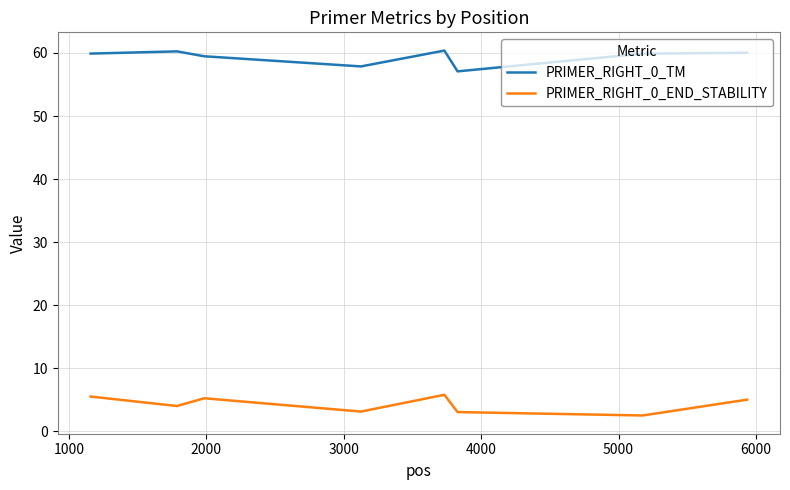

List the series in order of their overall mean, highest first.

PRIMER_RIGHT_0_TM, PRIMER_RIGHT_0_END_STABILITY